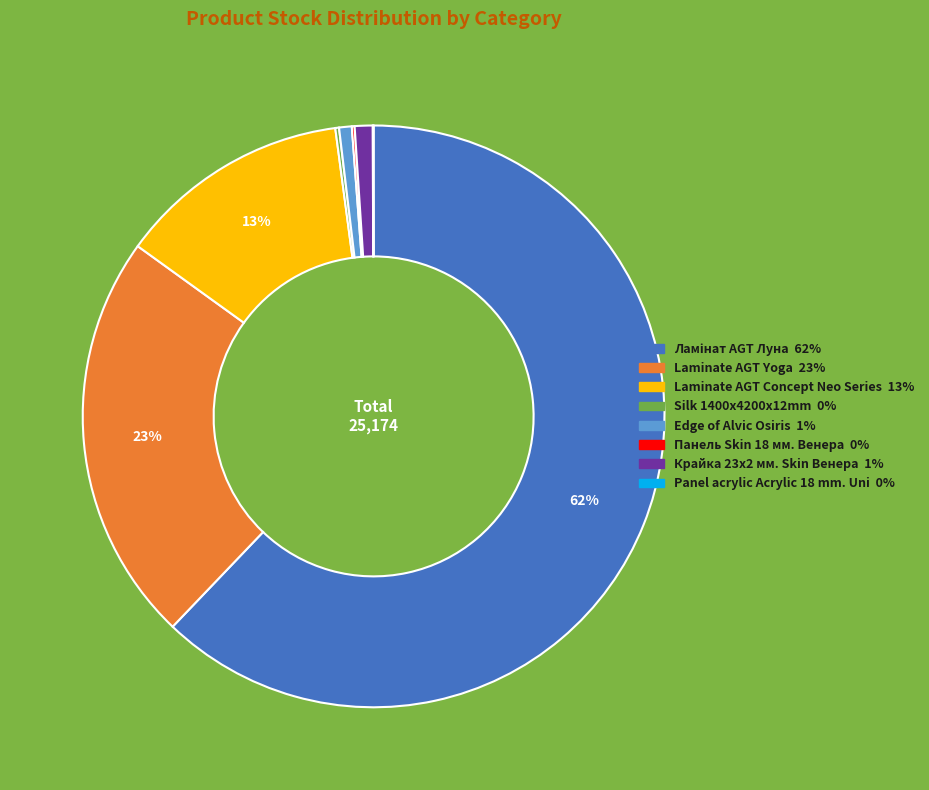

Is there a majority slice in this chart?

Yes